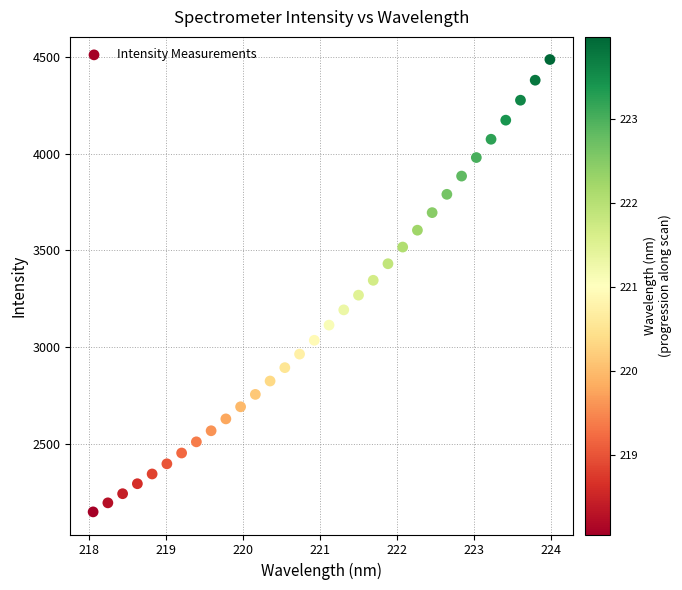

What is the range of X values (max minus min)?

5.9